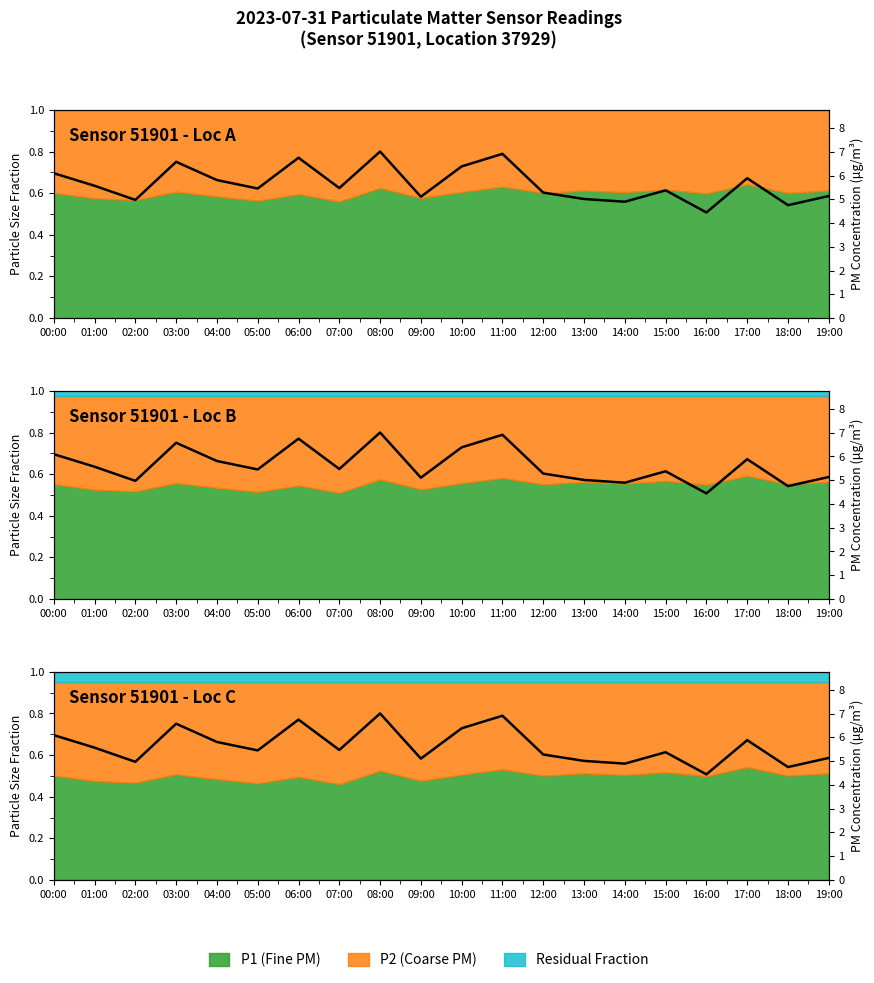

Reading left to right, what are all the values shown in this chart?

0.7	0.6	0.6	0.8	0.7	0.6	0.8	0.6	0.8	0.6	0.7	0.8	0.6	0.6	0.6	0.6	0.5	0.7	0.5	0.6